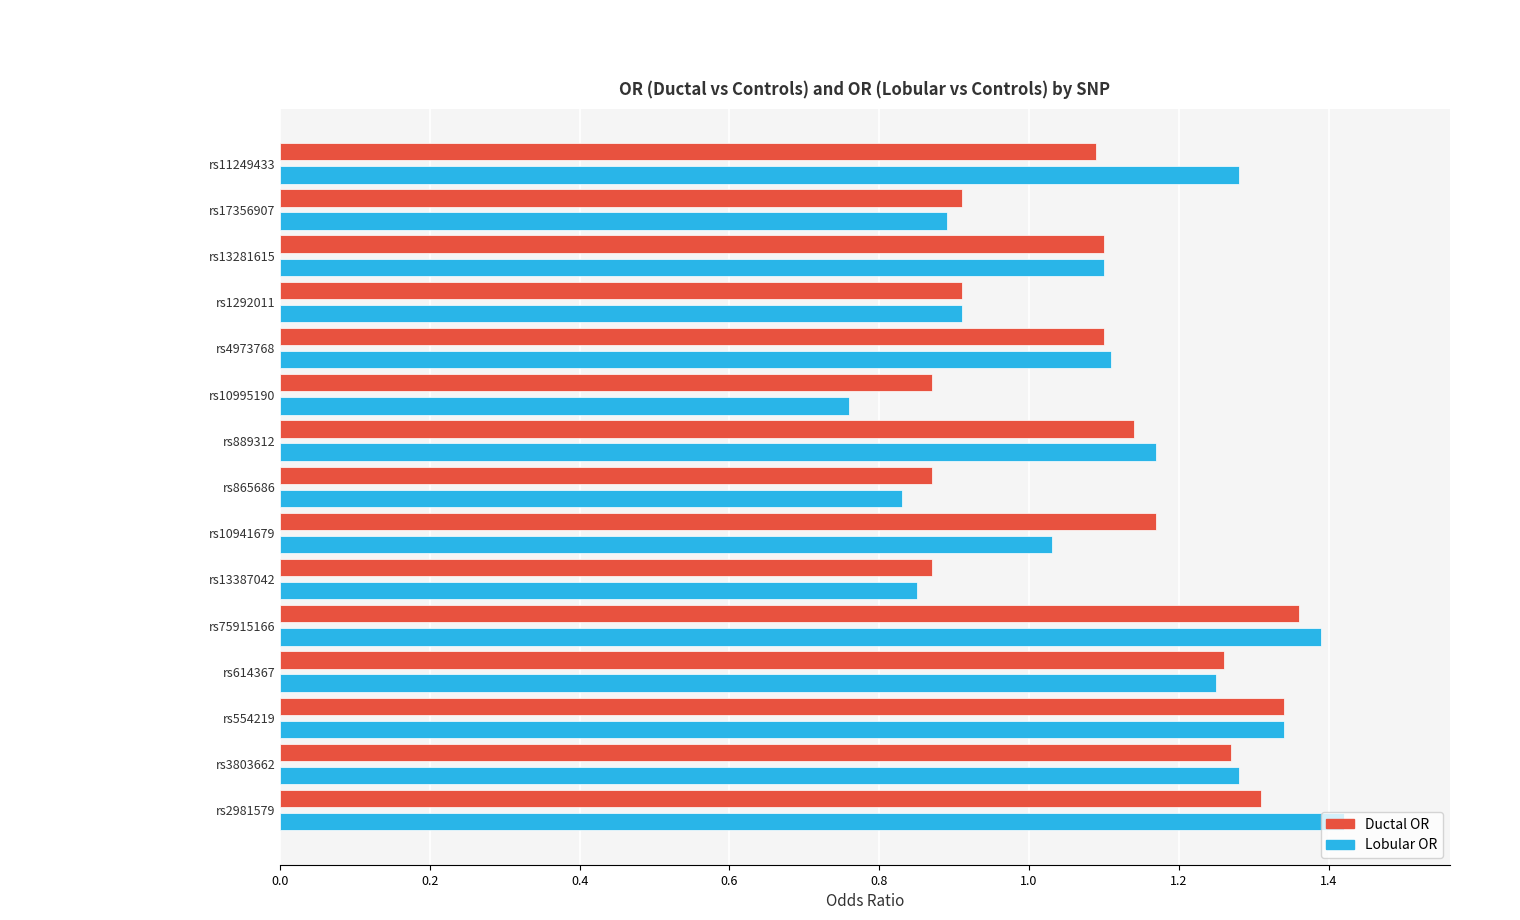

At rs11249433, list the series in order from largest to smallest.

Lobular OR, Ductal OR